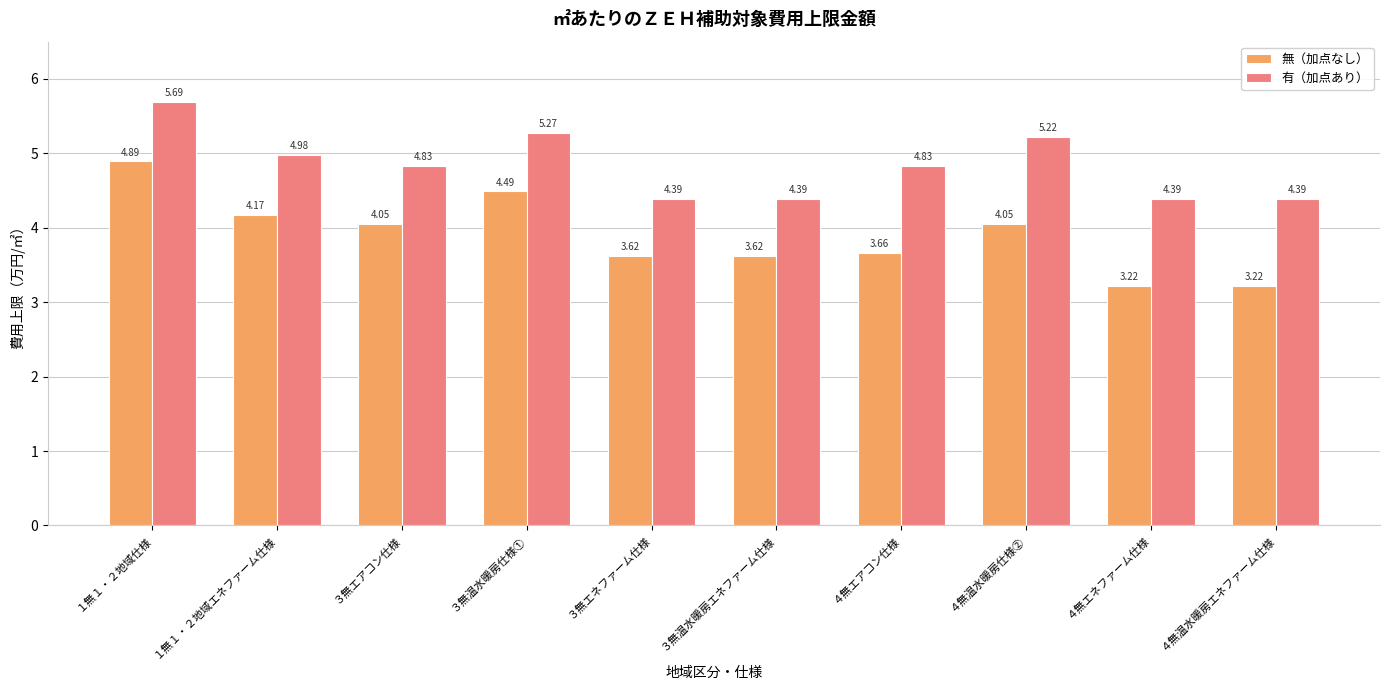

What is the sum of the 有（加点あり） values at ４無温水暖房仕様② and ４無エネファーム仕様?

9.6